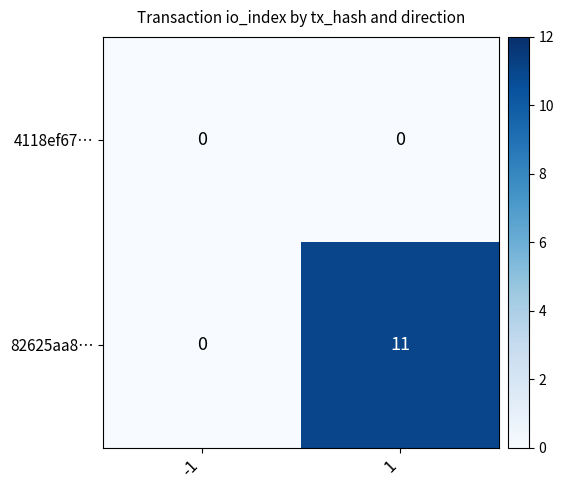

Which series has the largest total across all categories?

82625aa8…